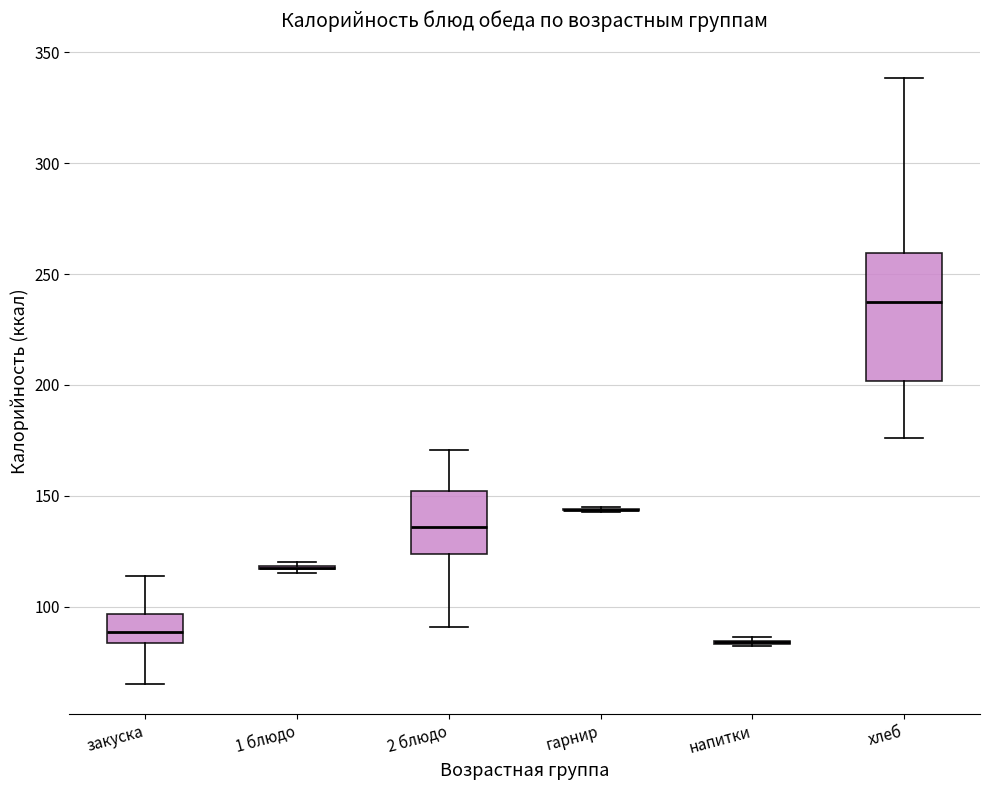

Comparing the boxes themselves (not the whiskers), which one is the tallest?

хлеб